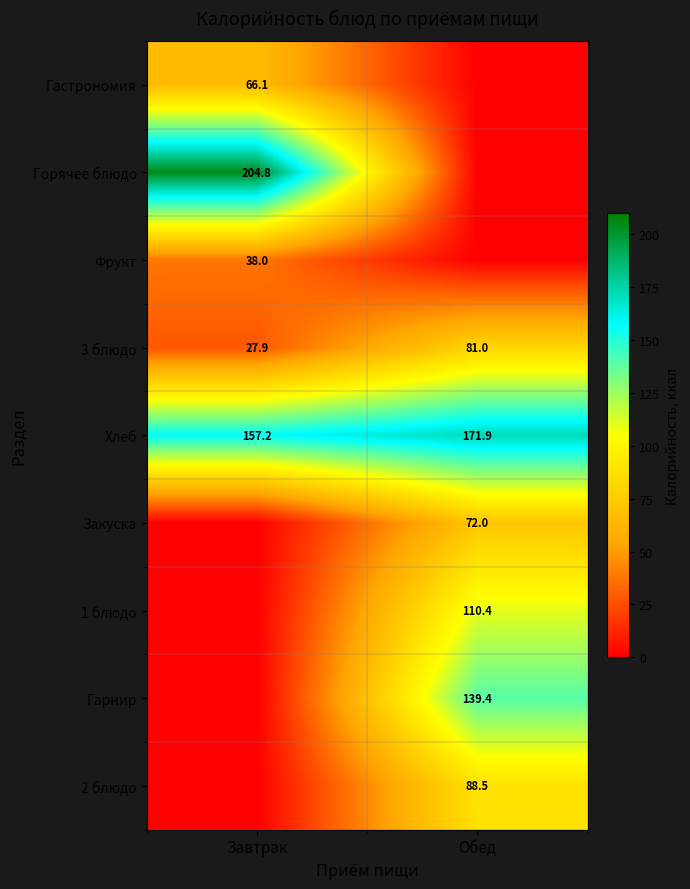

At how many categories does at least one series exceed 183?

1